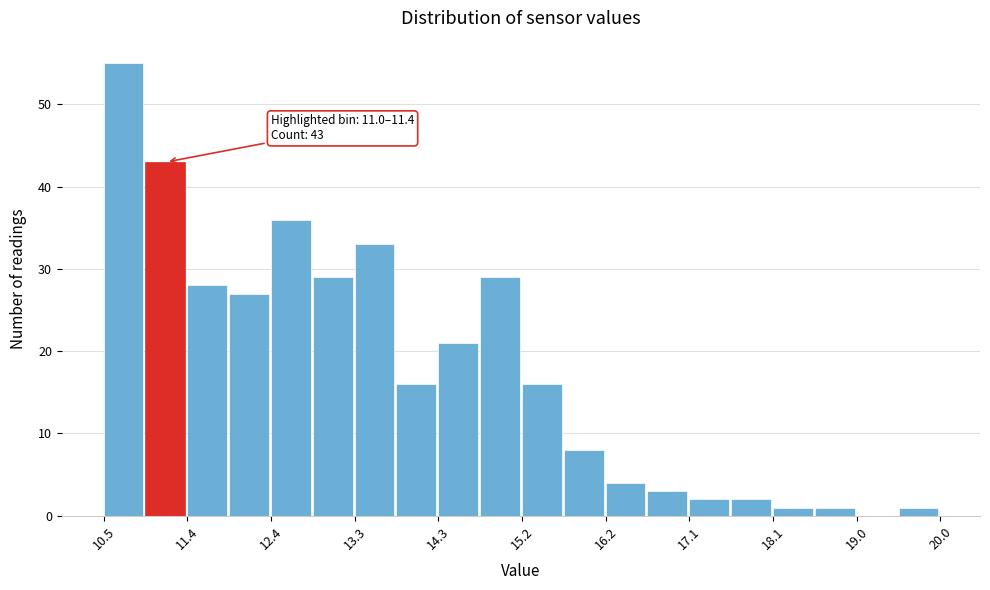

Which range on the x-axis has the tallest bar?

10.5 to 11.0